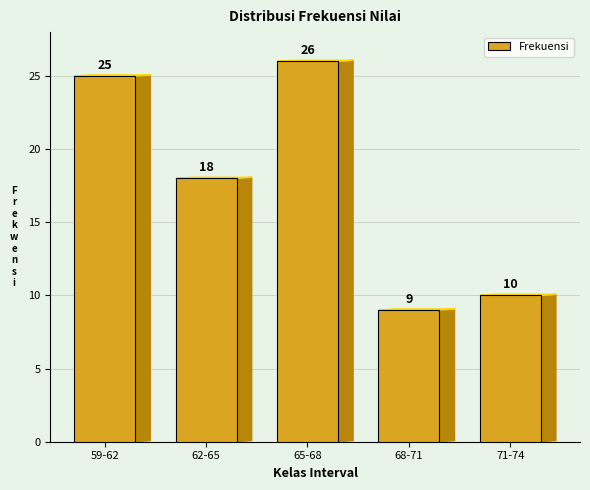

Reading right to left, list all the values displayed in this chart.

71-74=10	68-71=9	65-68=26	62-65=18	59-62=25